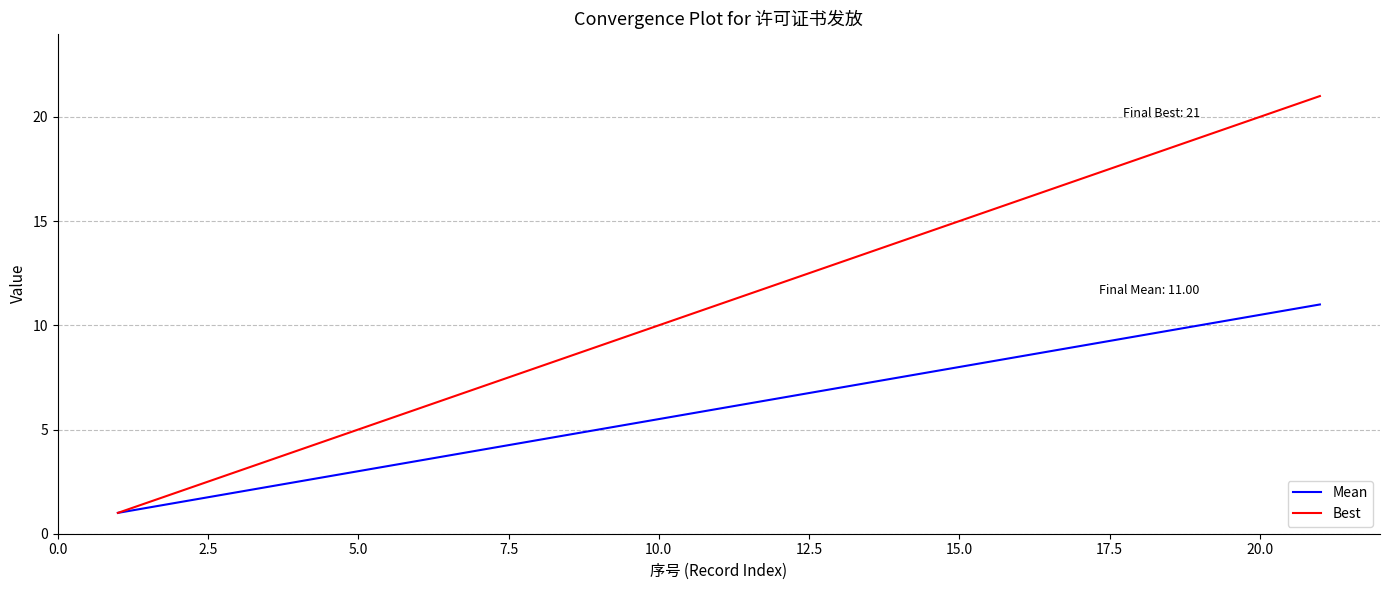

Which series has the largest total across all categories?

Best